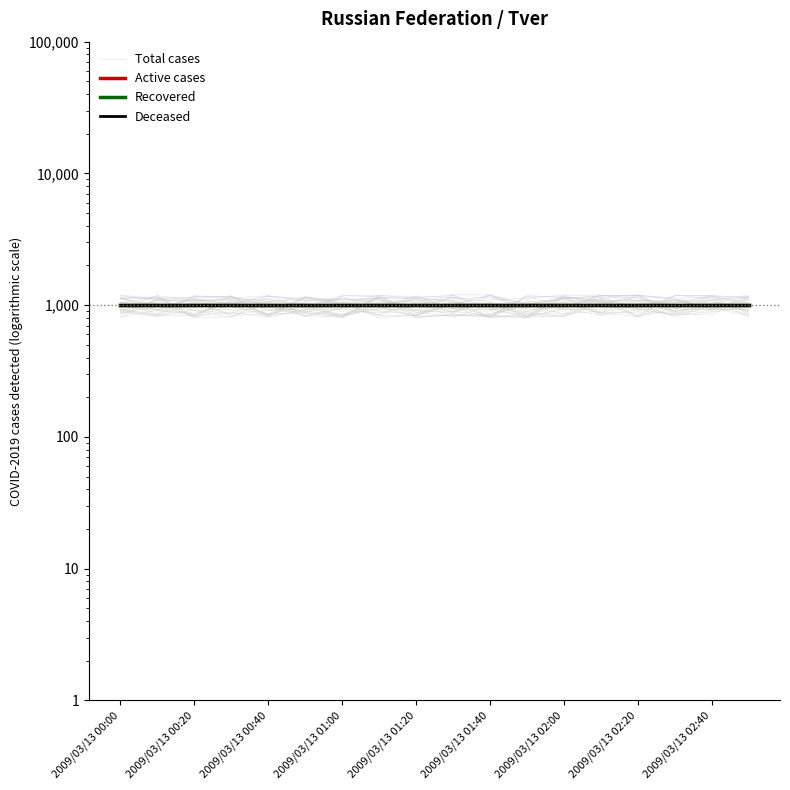

At which label does Active cases reach its minimum?

2009/03/13 00:00